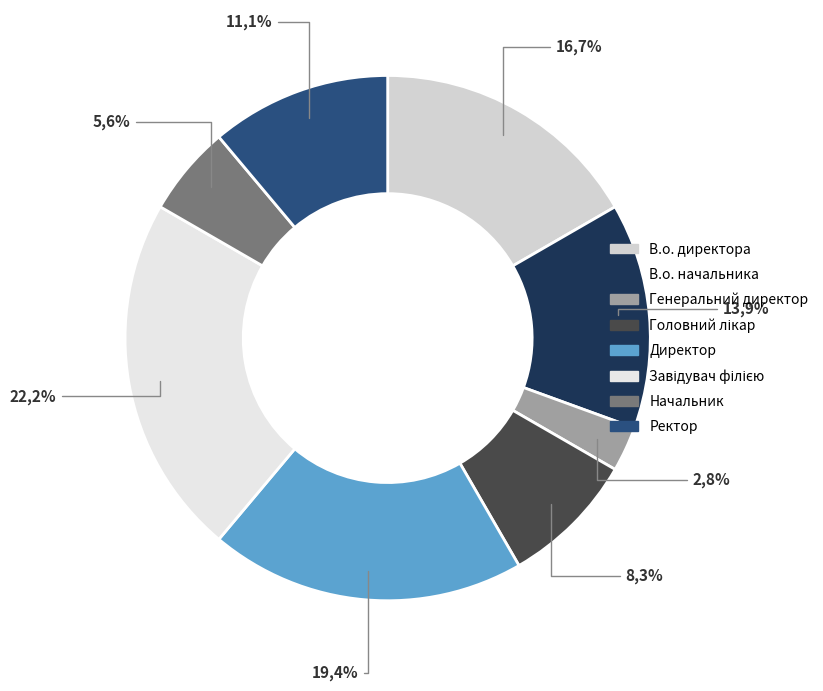

To the nearest percent, what is the combined percentage of В.о. начальника and Директор?

33%